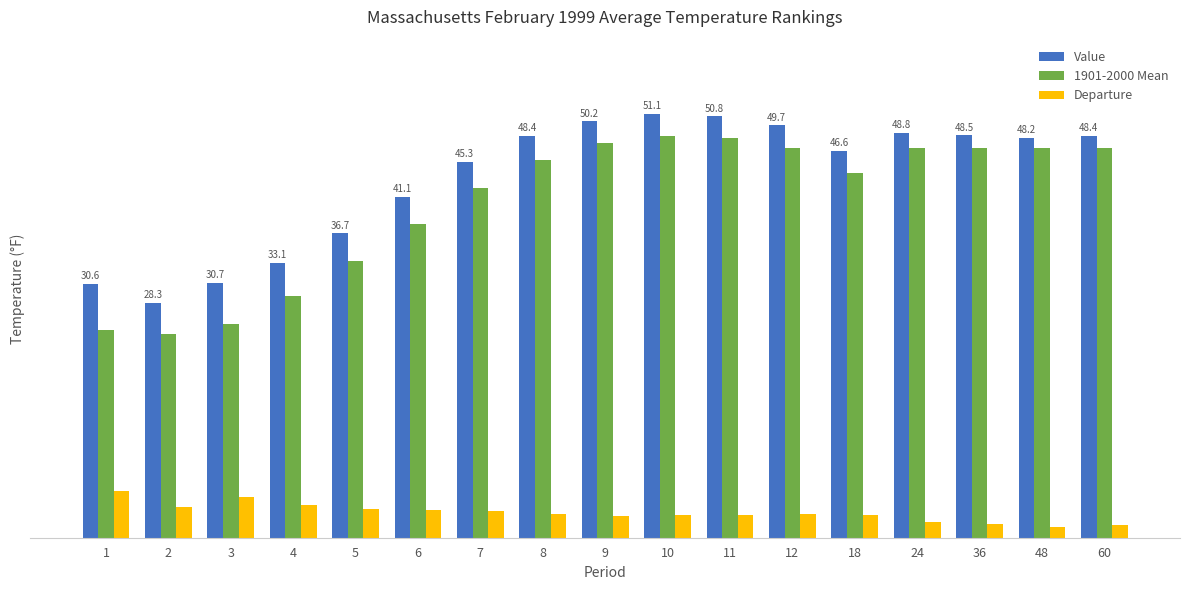

Reading right to left, list all the values displayed in this chart.

Value: 60=48.4	48=48.2	36=48.5	24=48.8	18=46.6	12=49.7	11=50.8	10=51.1	9=50.2	8=48.4	7=45.3	6=41.1	5=36.7	4=33.1	3=30.7	2=28.3	1=30.6
1901-2000 Mean: 60=46.9	48=46.9	36=46.9	24=46.9	18=43.9	12=46.9	11=48.1	10=48.4	9=47.6	8=45.5	7=42.1	6=37.8	5=33.3	4=29.1	3=25.8	2=24.6	1=25.0
Departure: 60=1.5	48=1.3	36=1.6	24=1.9	18=2.7	12=2.8	11=2.7	10=2.7	9=2.6	8=2.9	7=3.2	6=3.3	5=3.4	4=4.0	3=4.9	2=3.7	1=5.6